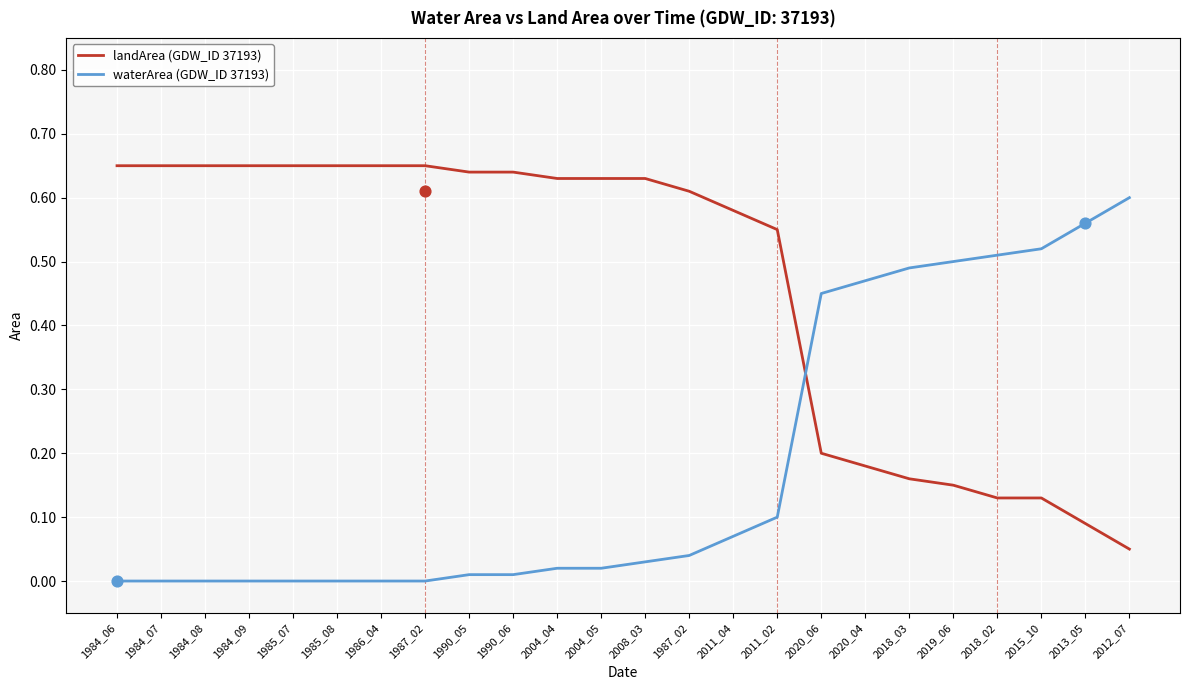

Which series reaches the maximum Y coordinate?

landArea (GDW_ID 37193)